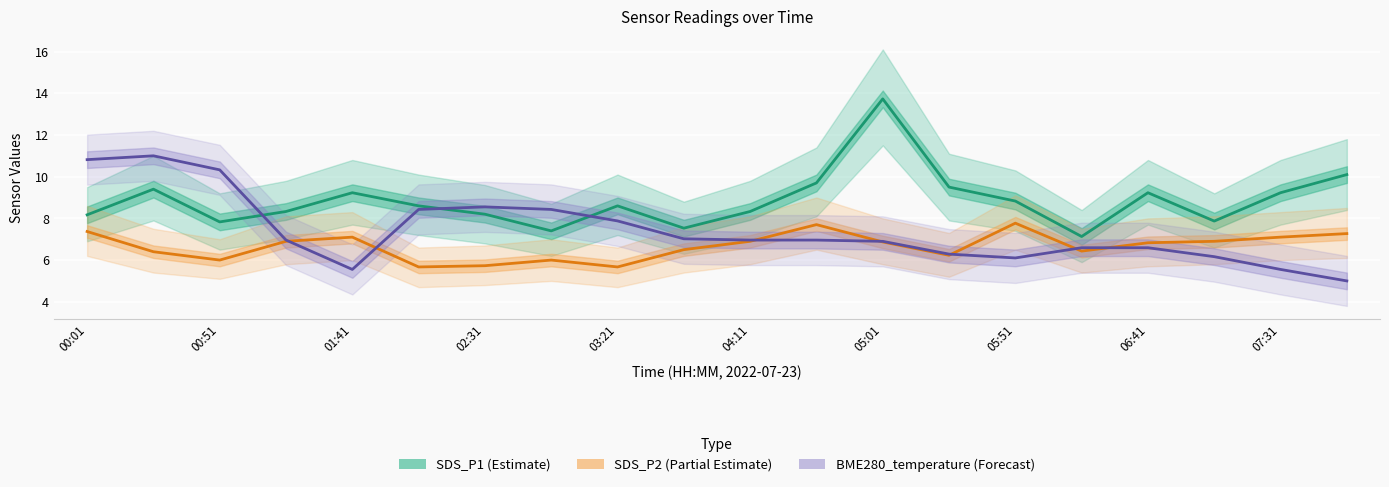

What is the difference between the highest and lowest values at 19?

5.1